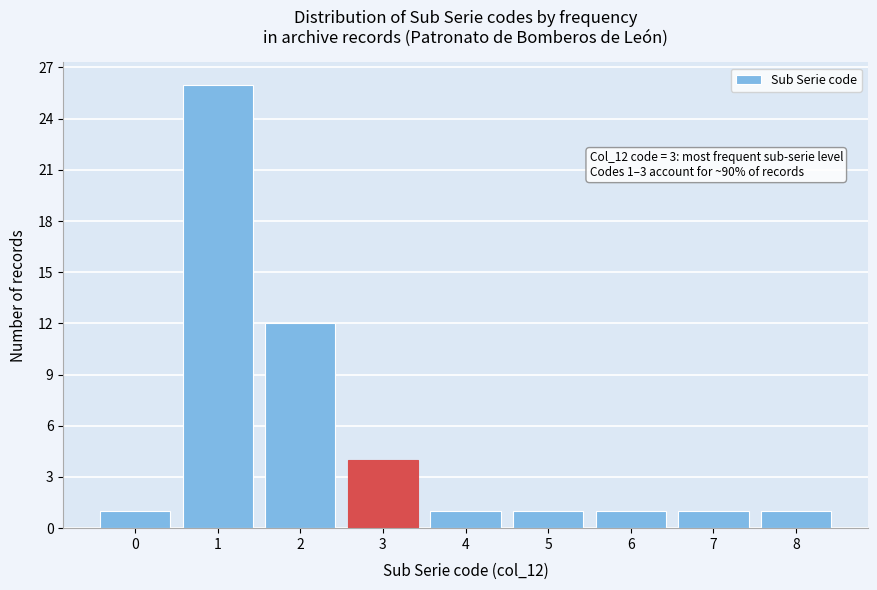

Which range on the x-axis has the tallest bar?

0.5 to 1.5